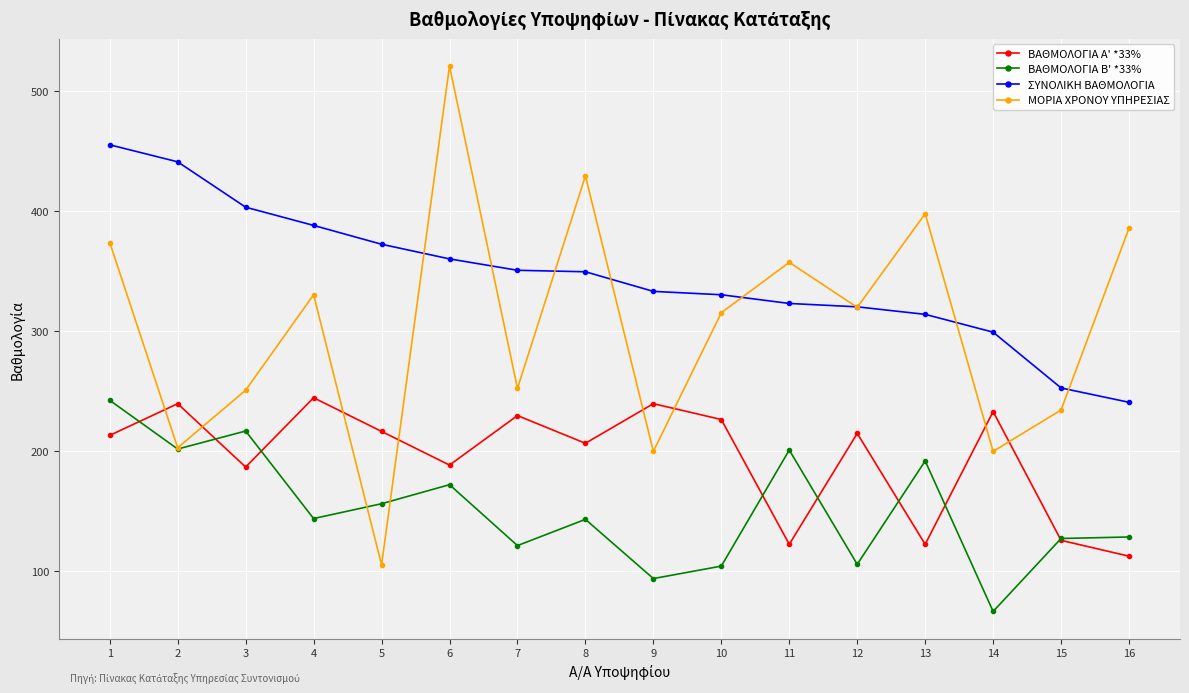

True or false: ΒΑΘΜΟΛΟΓΙΑ Β' *33% and ΣΥΝΟΛΙΚΗ ΒΑΘΜΟΛΟΓΙΑ cross at least once.

False